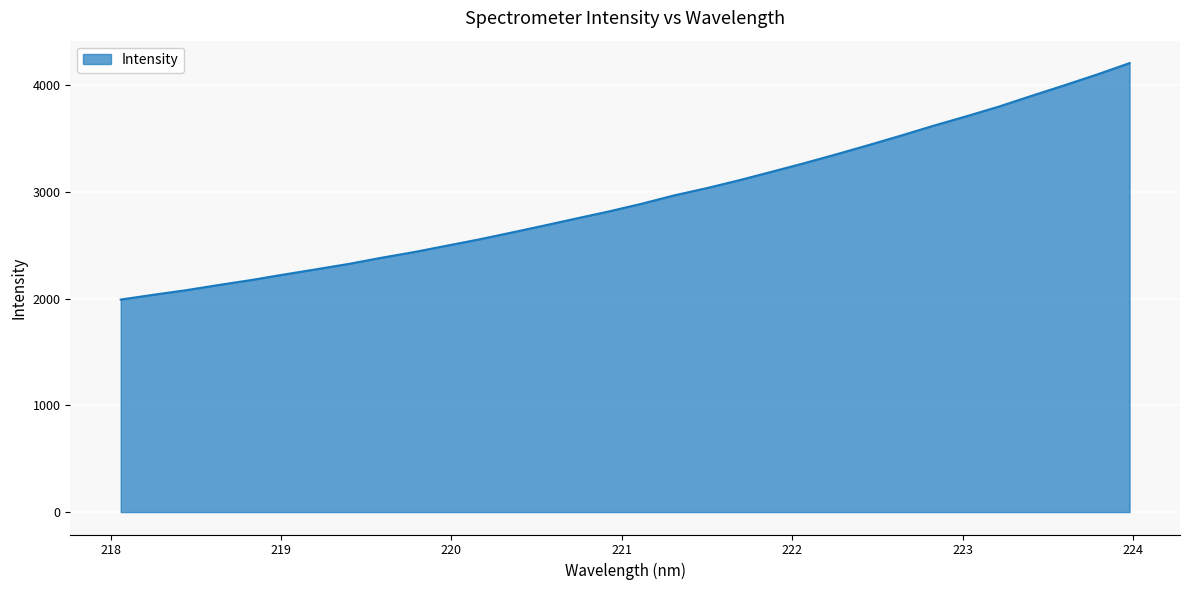

What is the difference between the maximum and minimum values?

2216.6